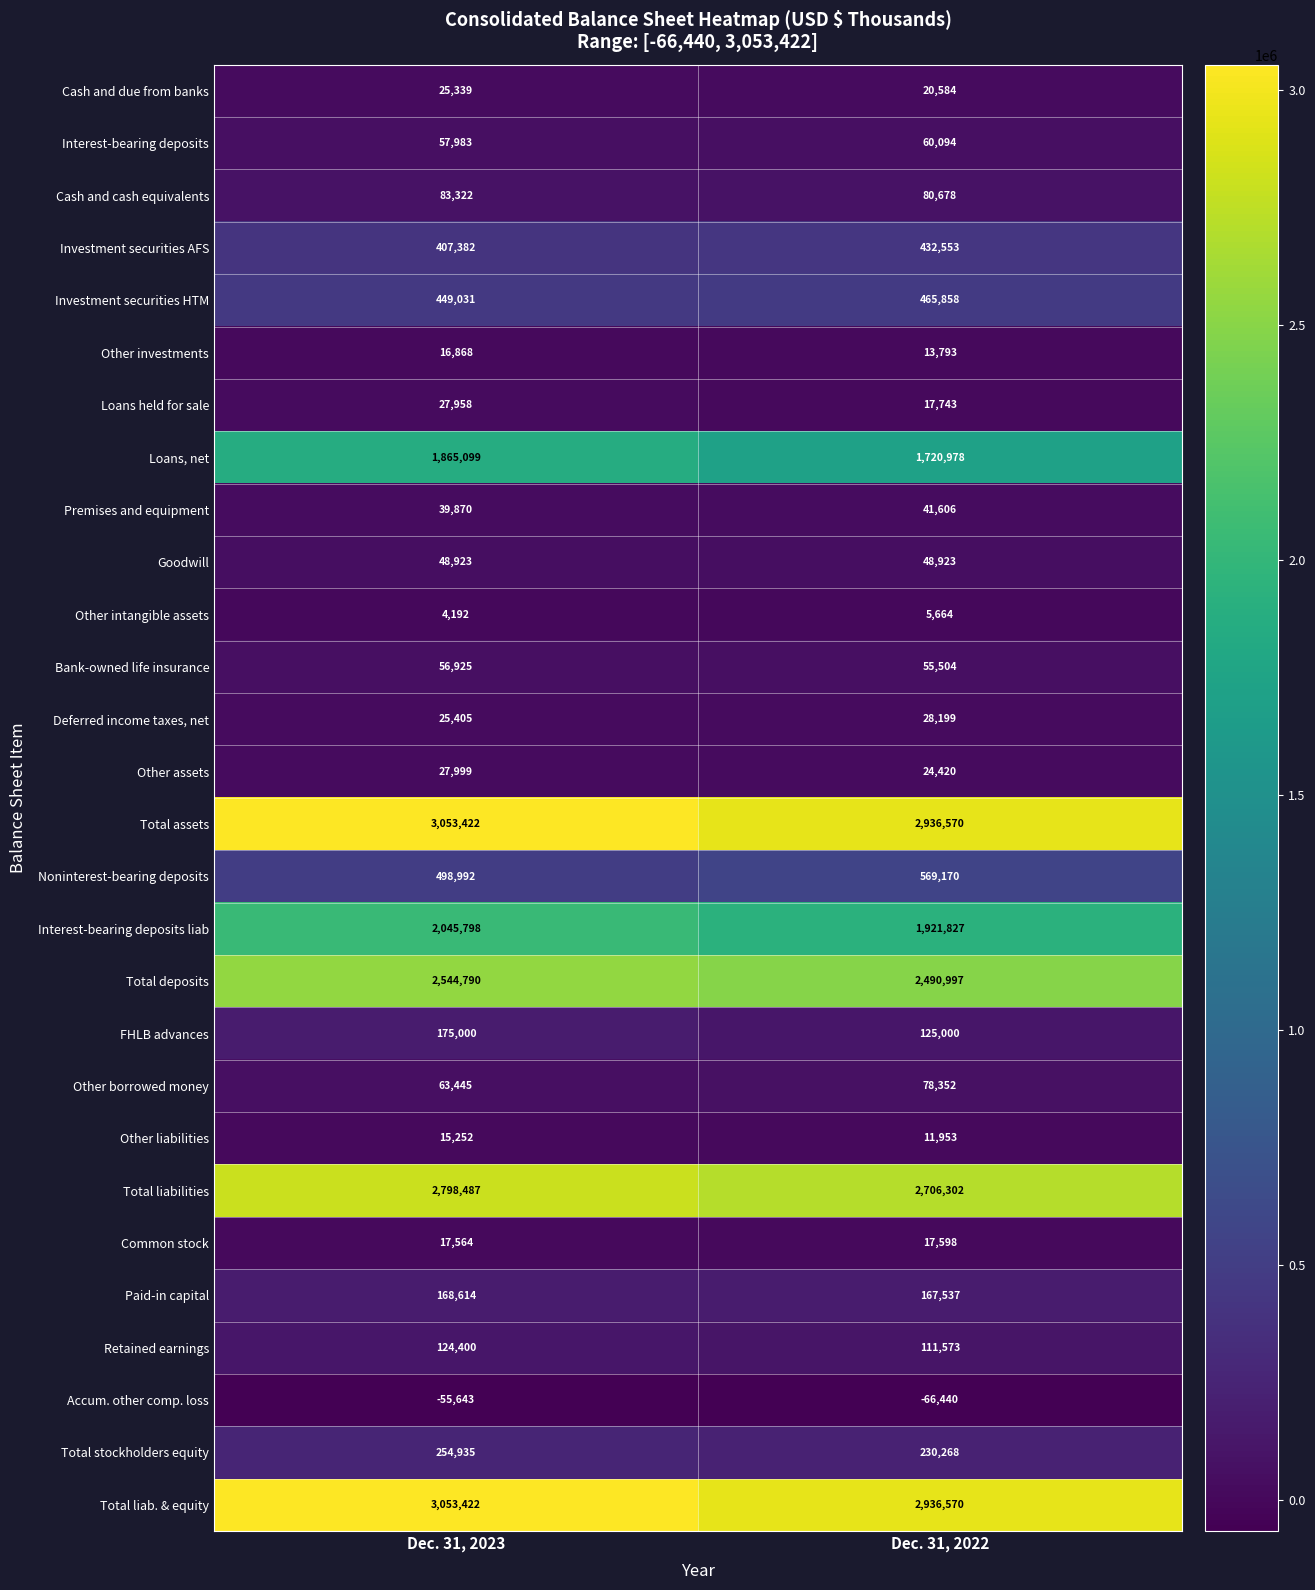

What is the difference between the maximum and minimum values in the Loans held for sale series?

10215